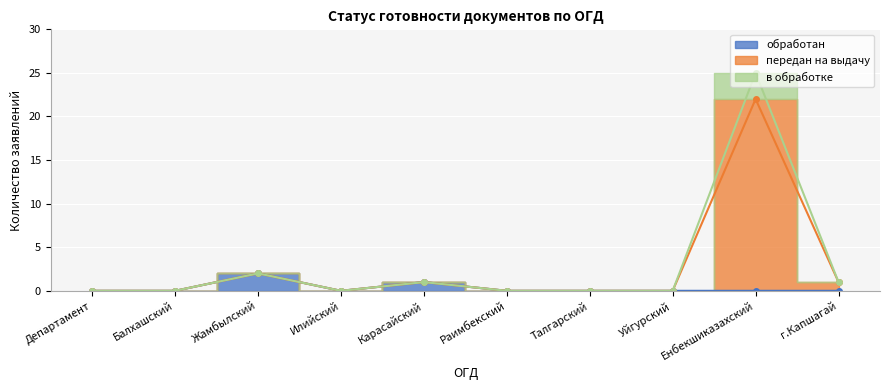

What is the label of the 5th point from the left?

Карасайский